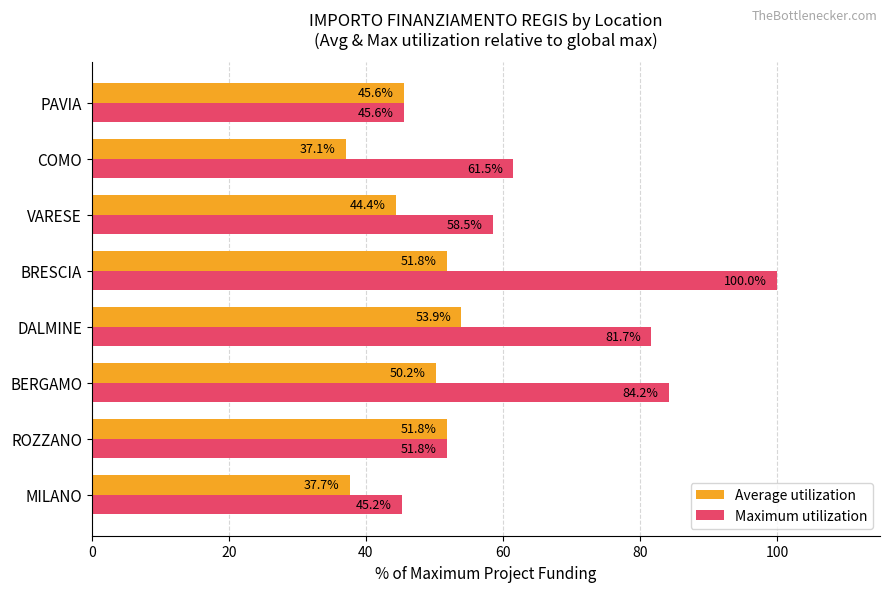

List the series in order of their peak value, highest first.

Maximum utilization, Average utilization